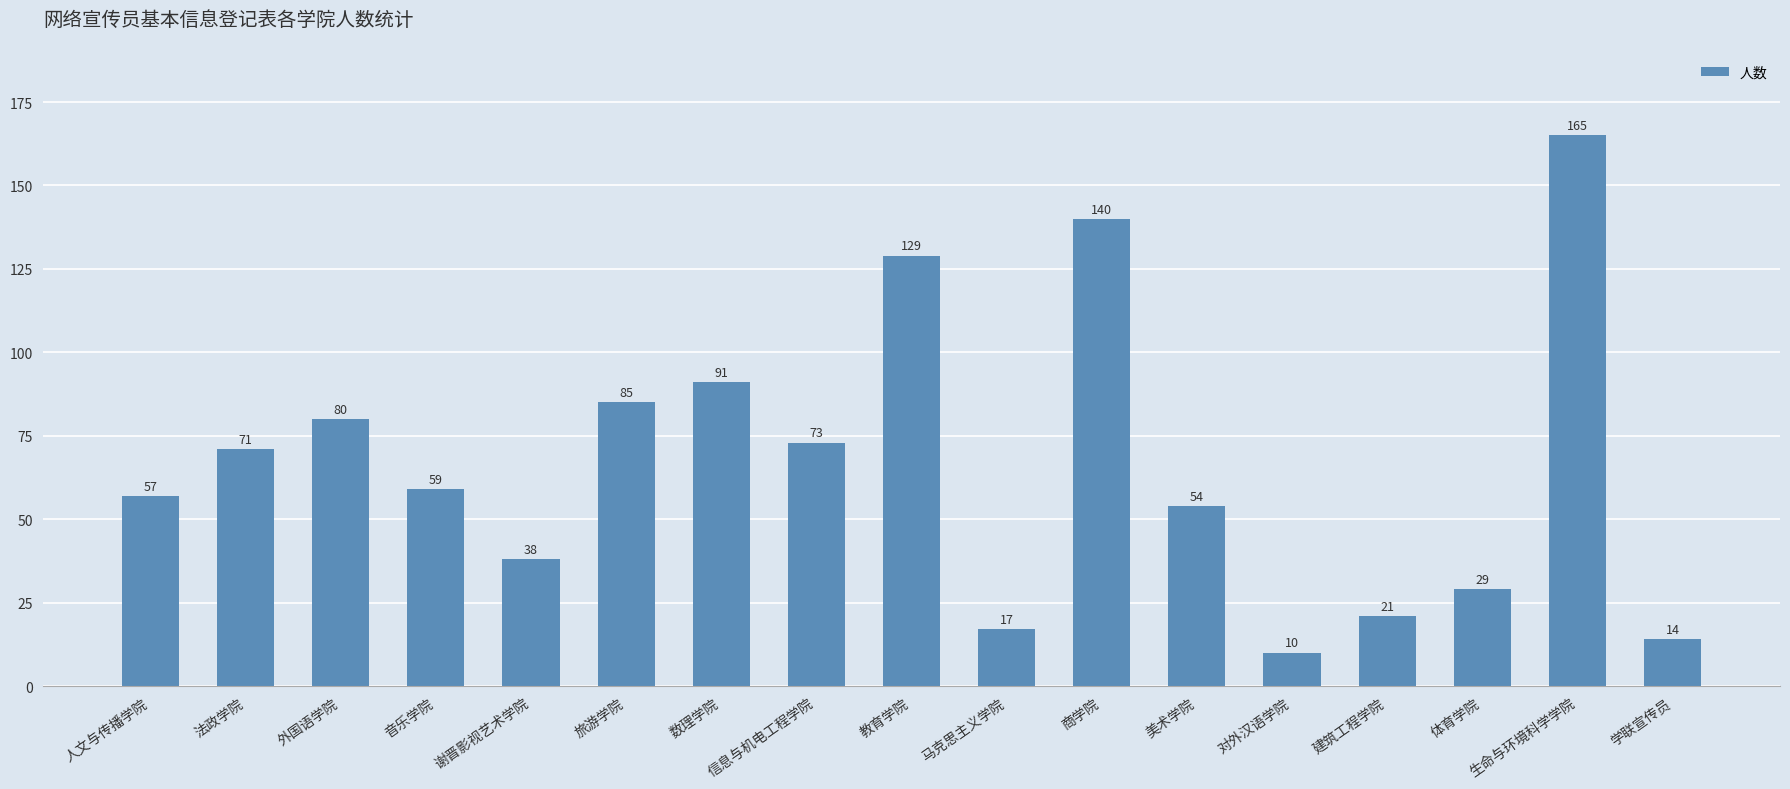

Where does the data first go above 59?

法政学院